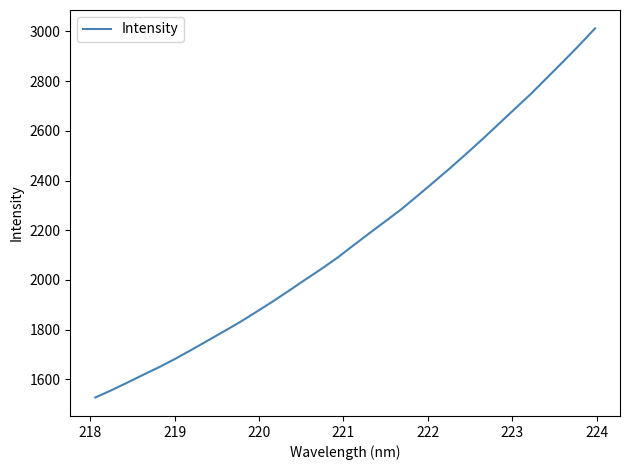

What is the maximum value shown in the chart?

3012.1